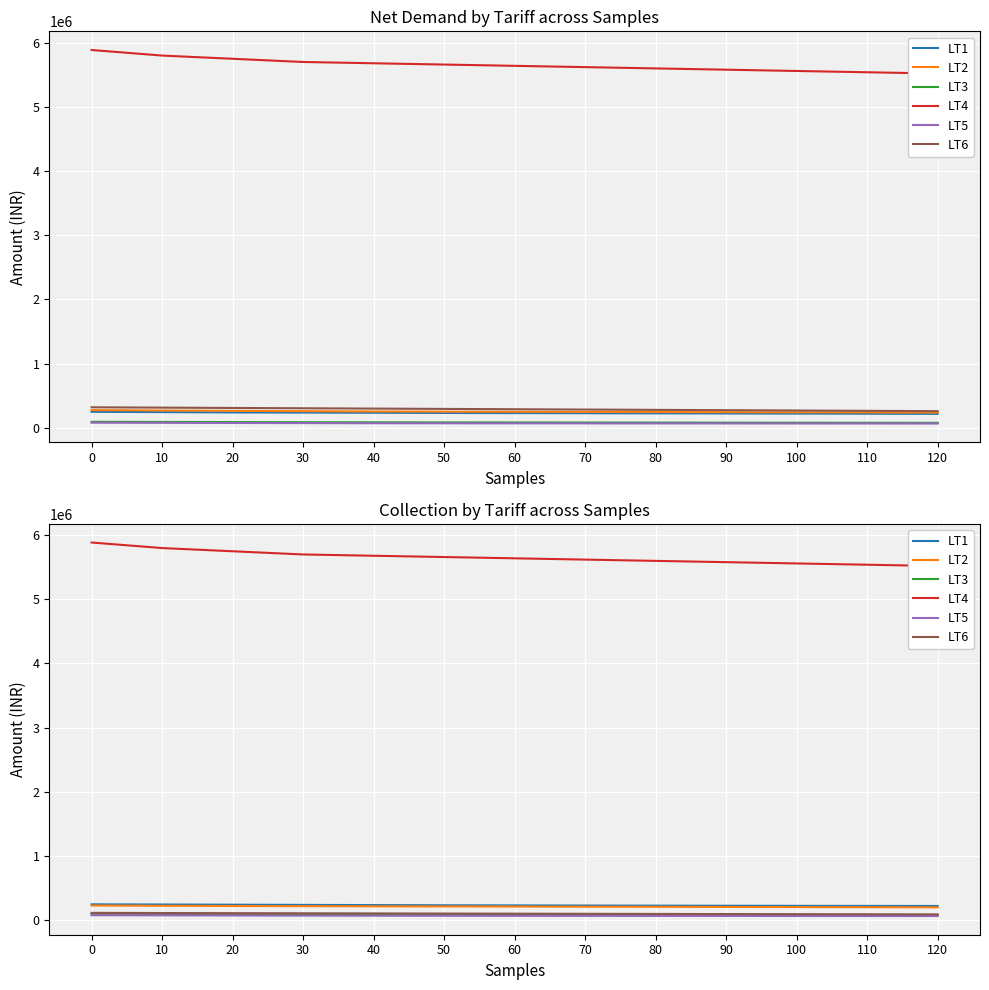

True or false: LT5 and LT4 cross at least once.

False